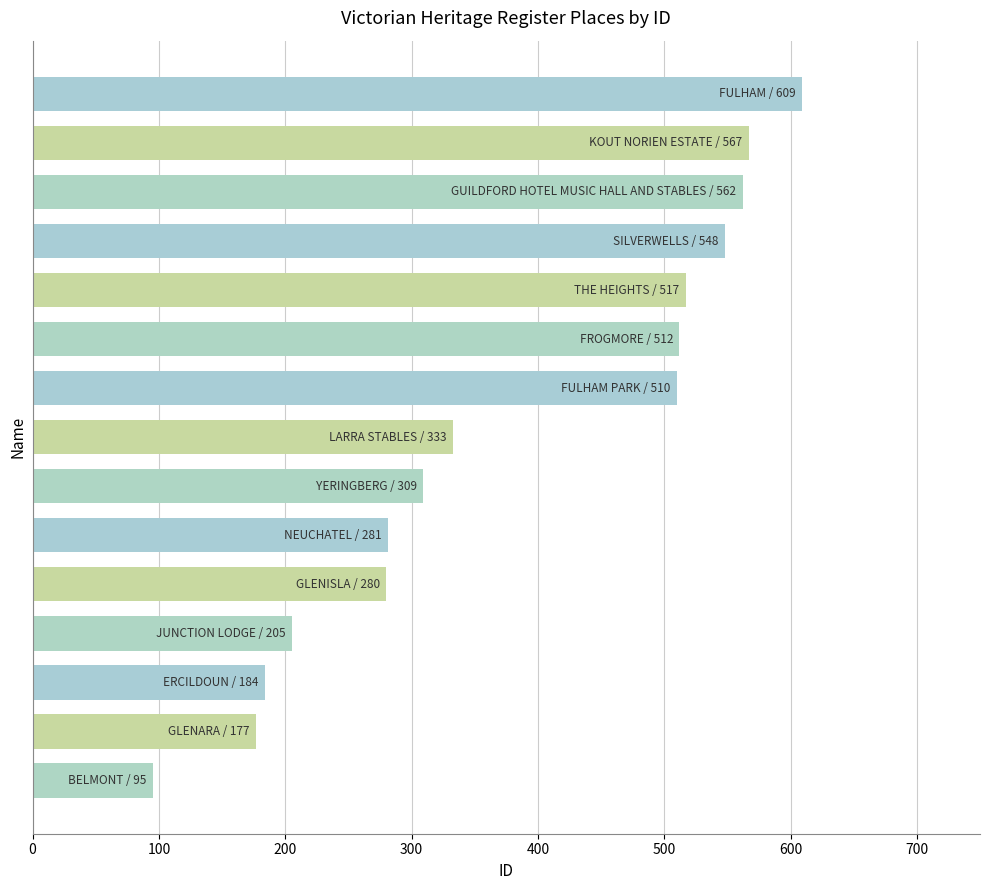

What is the difference between the maximum and minimum values?

514